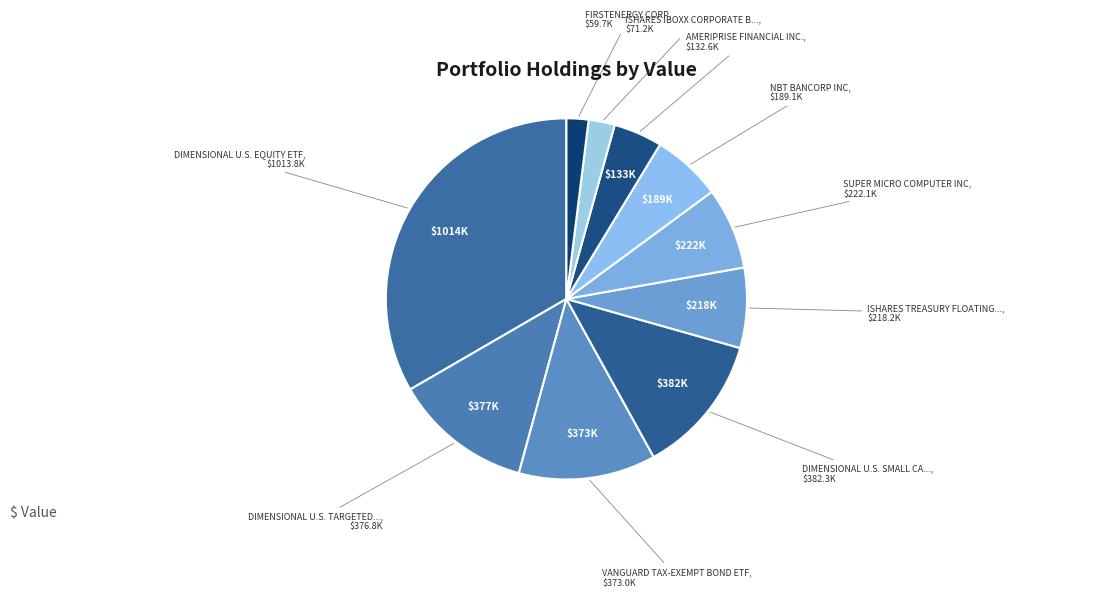

How many slices are in this pie chart?

10